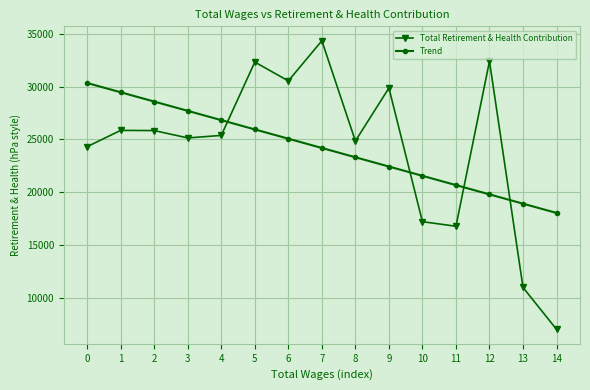

Which series has the largest range (max minus min)?

Total Retirement & Health Contribution